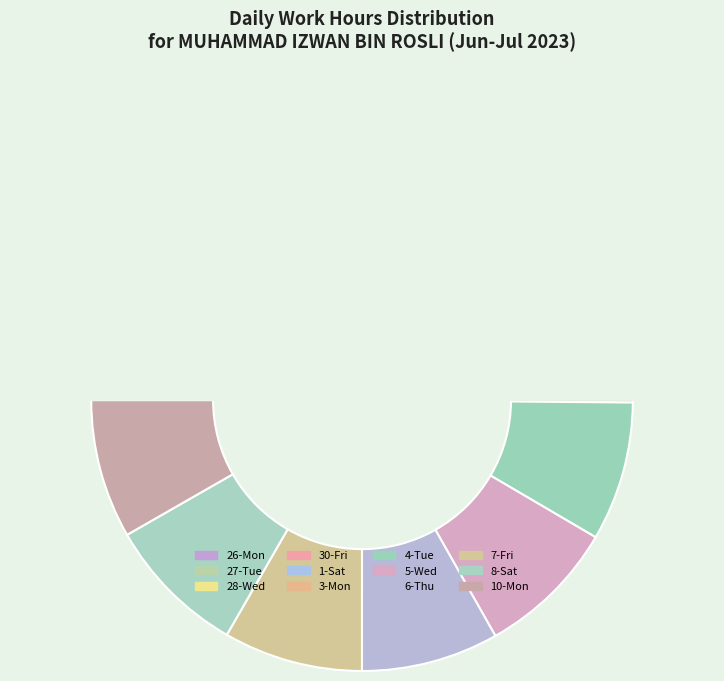

To the nearest percent, what is the average slice percentage?

8%